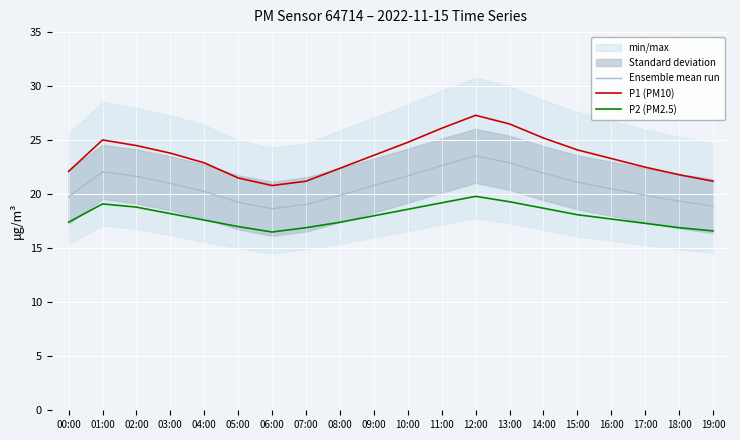

At which label does P1 (PM10) reach its minimum?

06:00